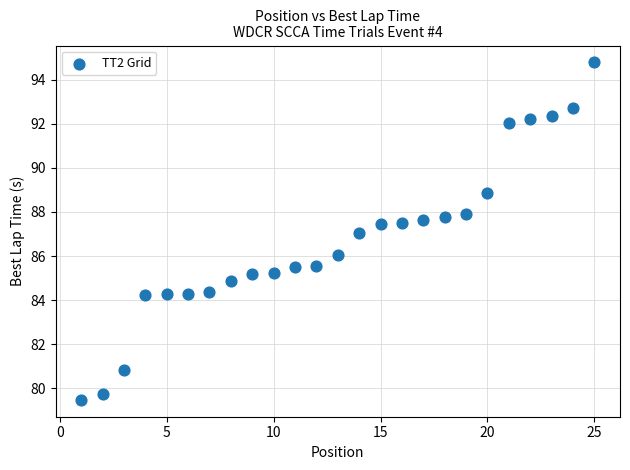

What is the range of X values (max minus min)?

24.0